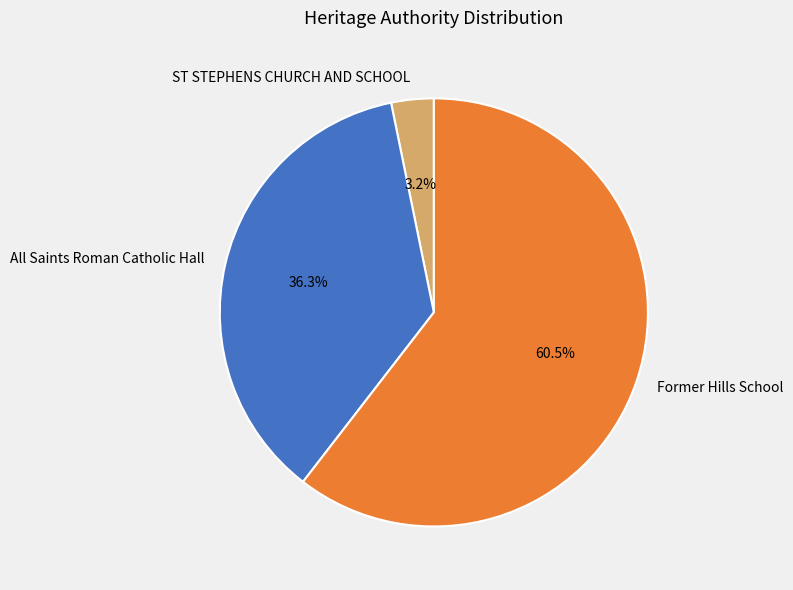

To the nearest percent, what is the combined percentage of Former Hills School and ST STEPHENS CHURCH AND SCHOOL?

64%